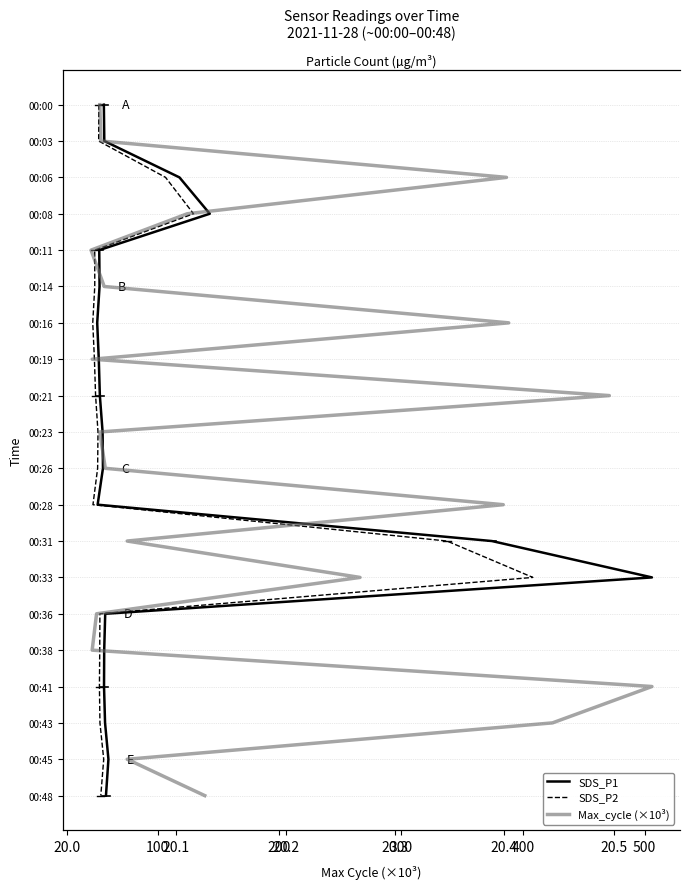

What are all the series names shown in the legend?

SDS_P1, SDS_P2, Max_cycle (×10³)